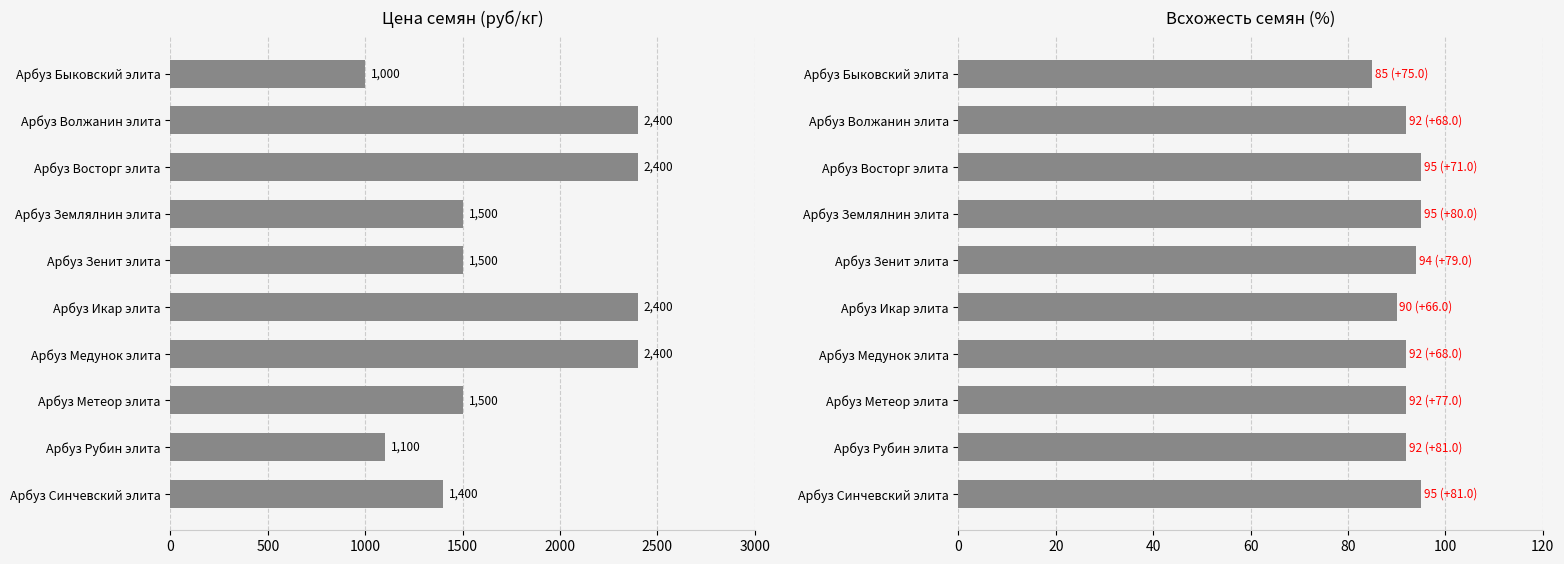

Is it true that Цена (руб/кг) equals 2588 at Арбуз Метеор элита?

False